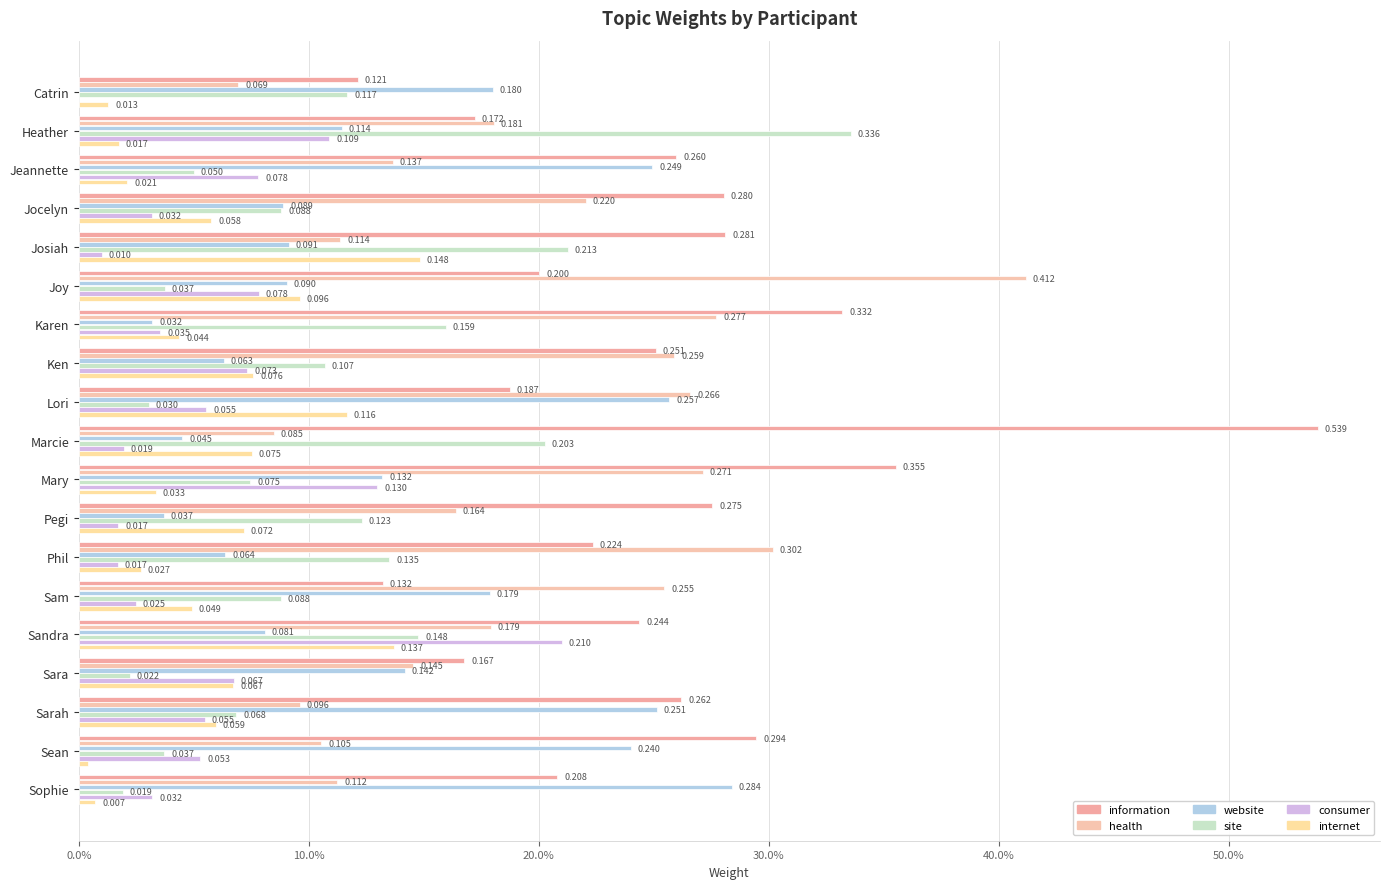

At which category is the sum across all series the highest?

Sandra